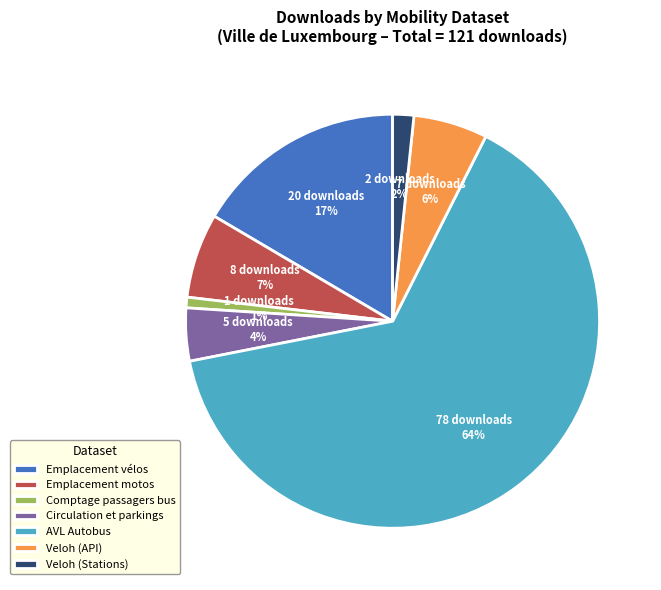

Which has a higher value, Emplacement vélos or Veloh (Stations)?

Emplacement vélos